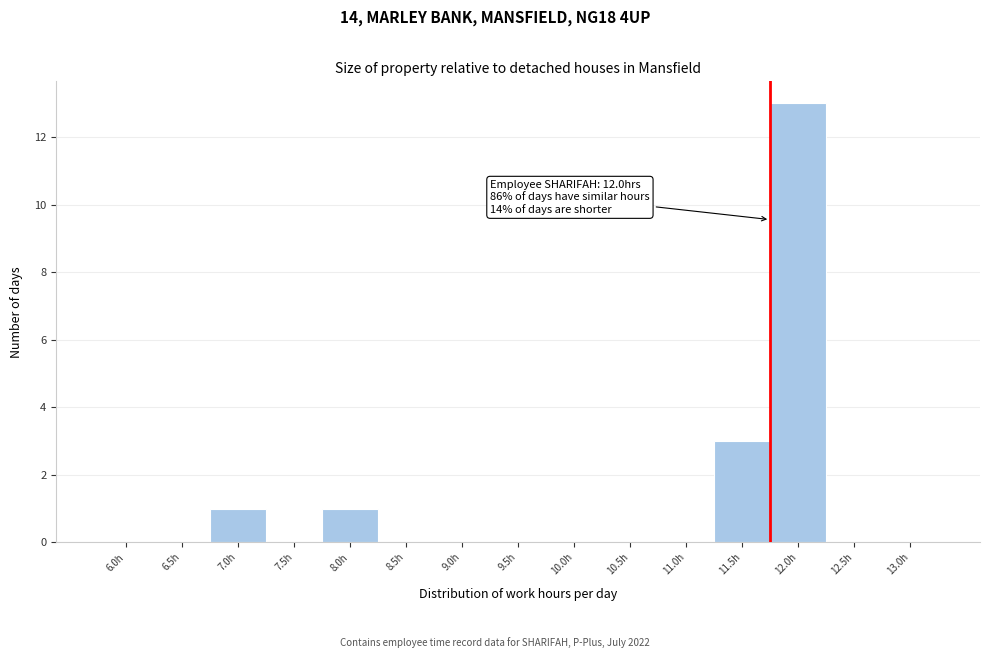

Reading left to right, list all the values displayed in this chart.

6.0h=0	6.5h=0	7.0h=1	7.5h=0	8.0h=1	8.5h=0	9.0h=0	9.5h=0	10.0h=0	10.5h=0	11.0h=0	11.5h=3	12.0h=13	12.5h=0	13.0h=0